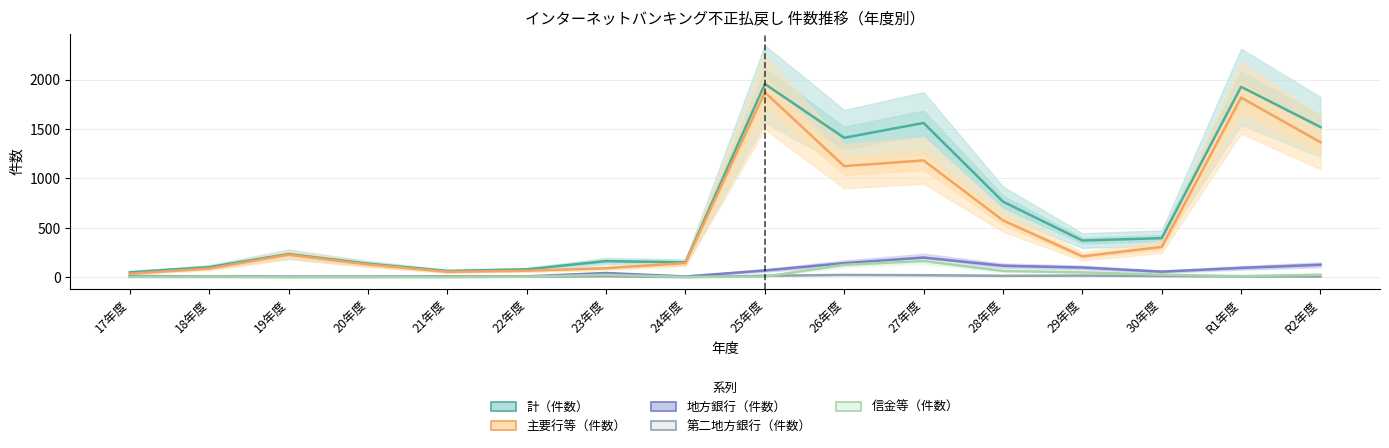

True or false: 計（件数） and 主要行等（件数） intersect in this chart.

False